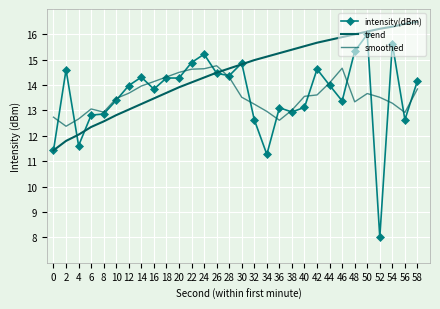

How many values in the smoothed series exceed 13?

23